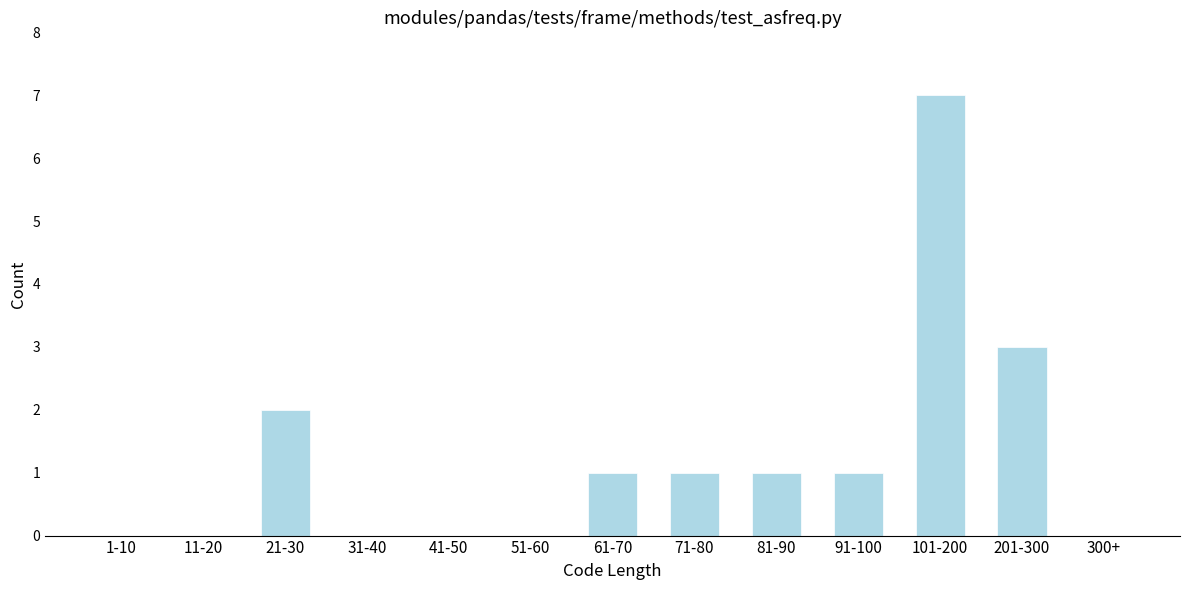

Reading left to right, list all the values displayed in this chart.

1-10=0	11-20=0	21-30=2	31-40=0	41-50=0	51-60=0	61-70=1	71-80=1	81-90=1	91-100=1	101-200=7	201-300=3	300+=0